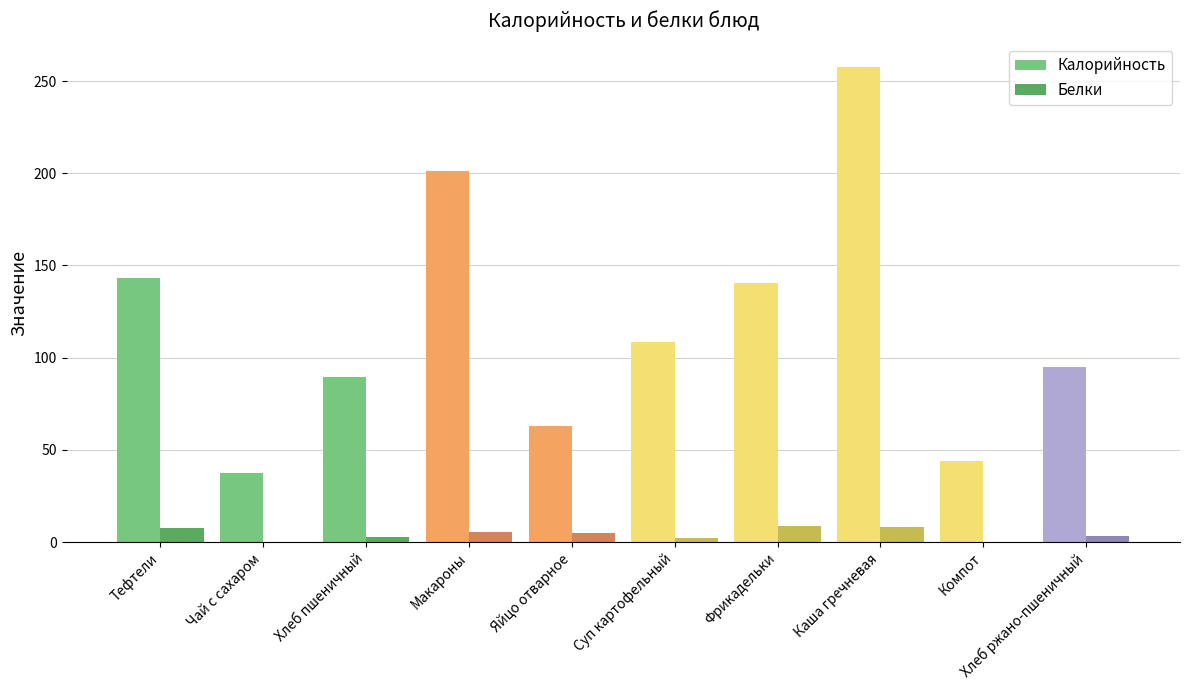

Is it true that Белки equals 7.4 at Тефтели?

True